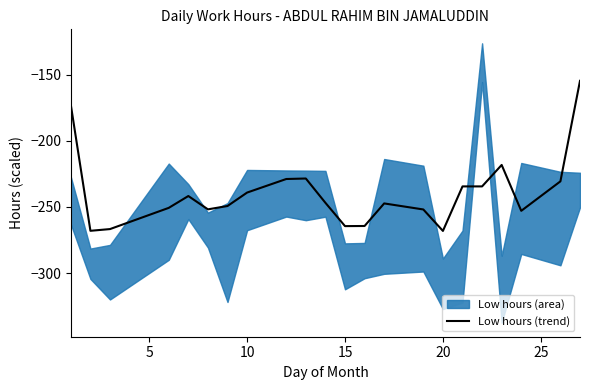

Reading right to left, transcribe all the data shown in this chart.

-154.6	-230.6	-252.9	-218.2	-234.5	-234.5	-268.1	-251.9	-247.3	-264.4	-264.5	-246.9	-228.5	-228.9	-239.1	-249.3	-251.8	-241.7	-250.7	-266.7	-268.1	-172.9